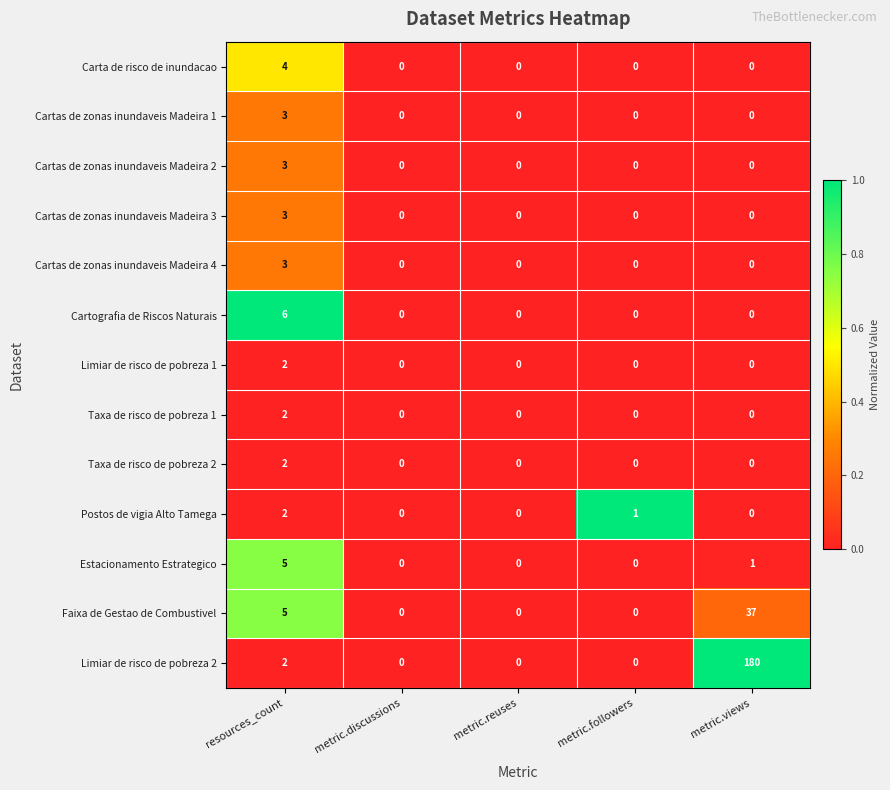

What is the difference between the maximum and minimum values in the Cartas de zonas inundaveis Madeira 2 series?

3